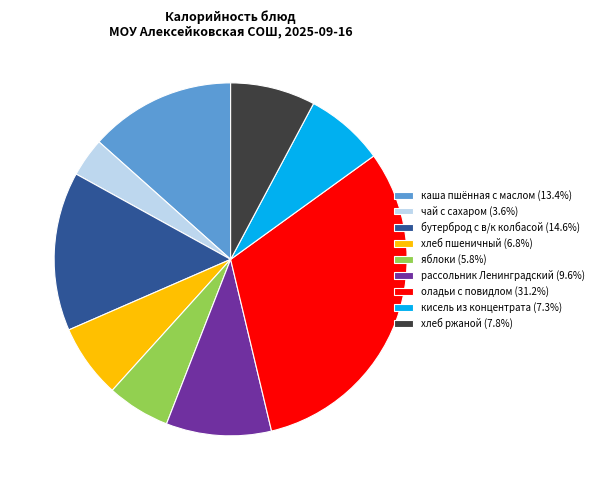

Is the sum of яблоки and рассольник Ленинградский greater than half?

No